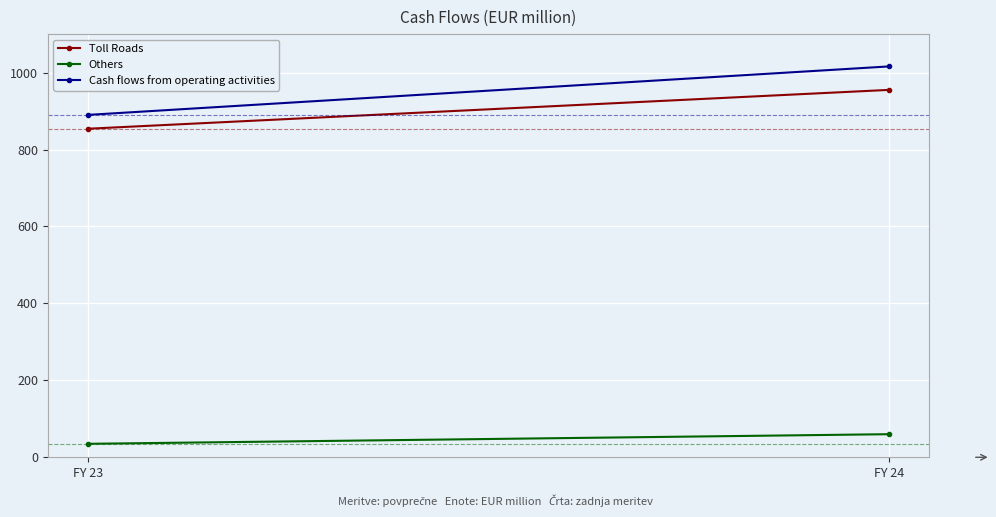

Reading left to right, list all the values displayed in this chart.

Toll Roads: 854	955
Others: 35	60
Cash flows from operating activities: 890	1016